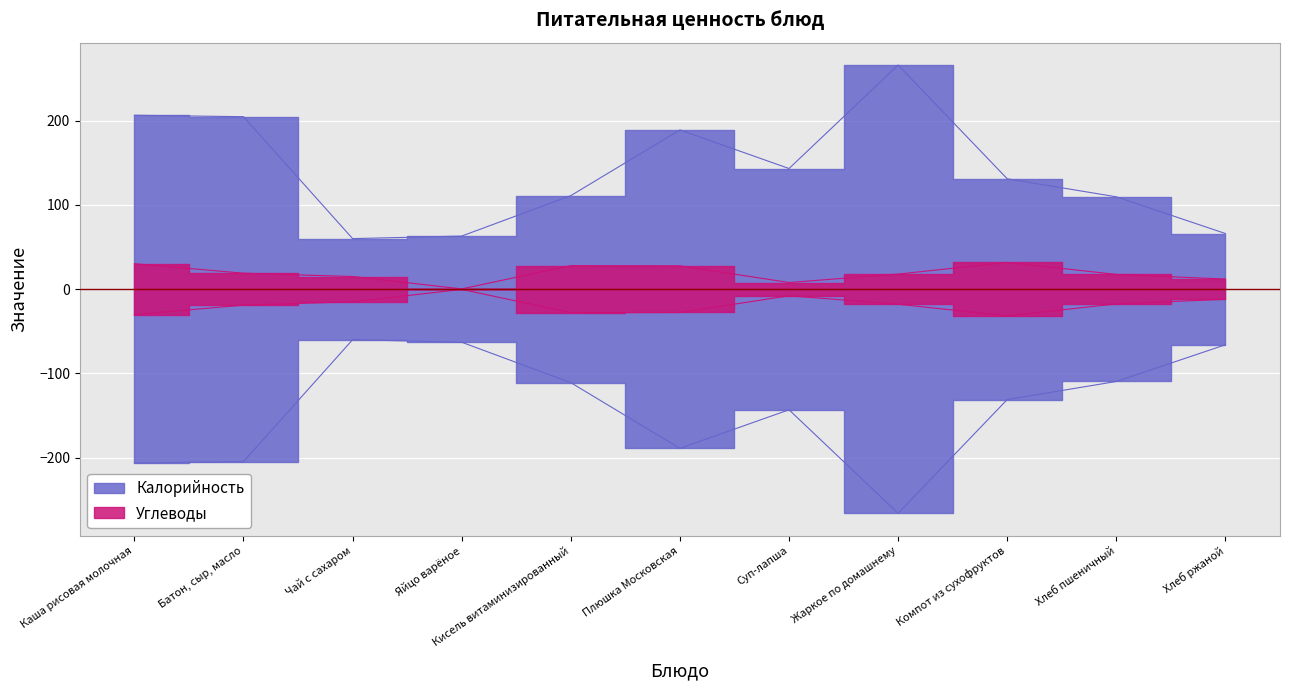

How many interior local peaks does the Углеводы series have?

2